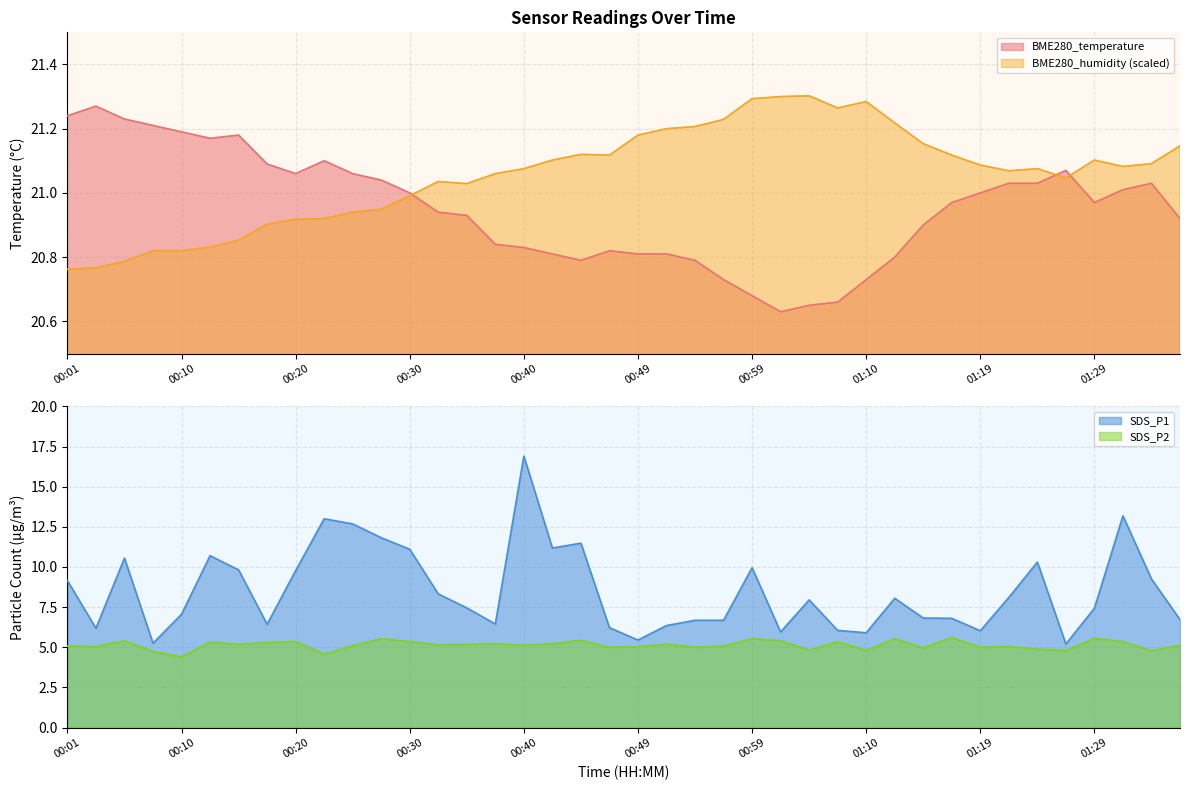

What is the difference between the maximum and minimum values in the BME280_temperature series?

0.6